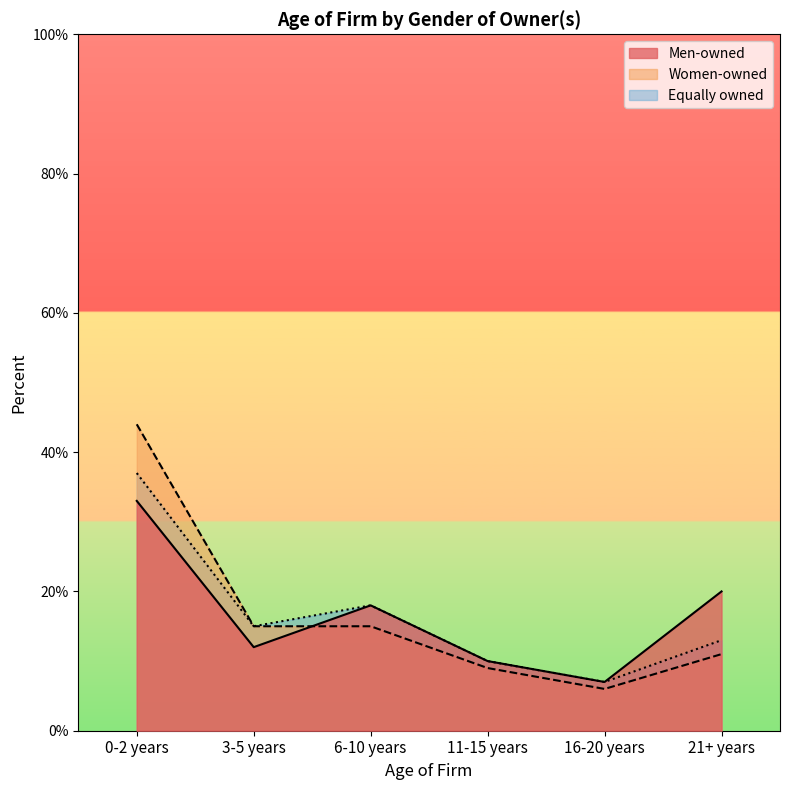

Where is the first local minimum for Women-owned?

16-20 years